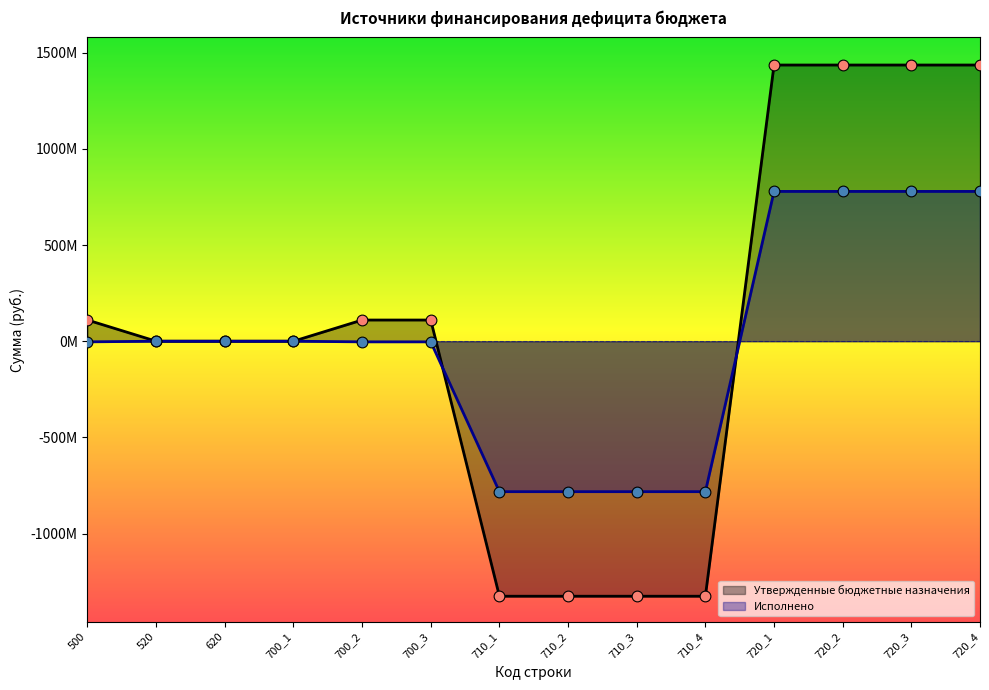

At how many categories does at least one series exceed -522642985?

10